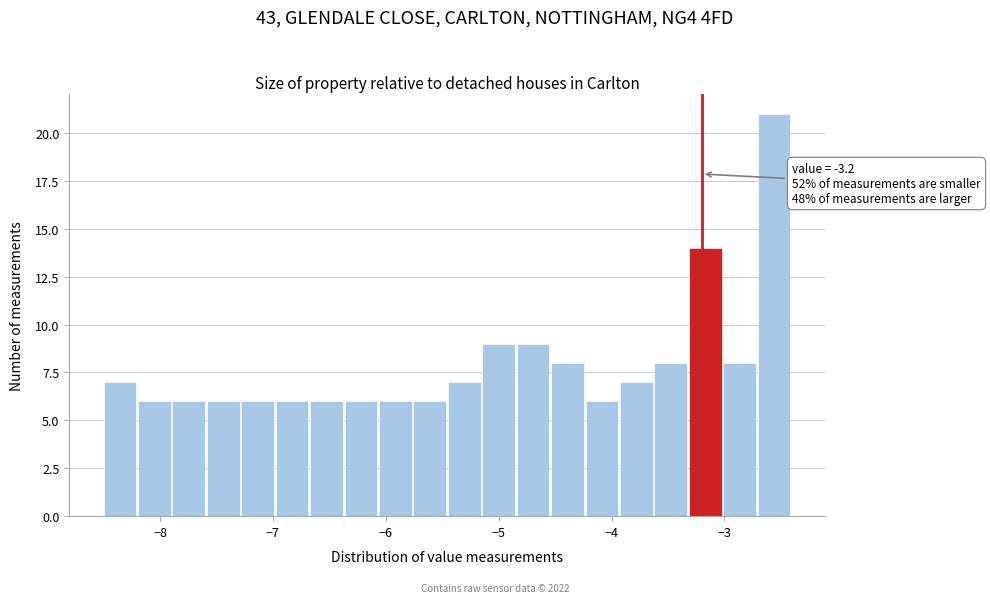

Around what value on the x-axis is the tallest bar? Give the approximate position of its centre, as read against the axis.

-2.6